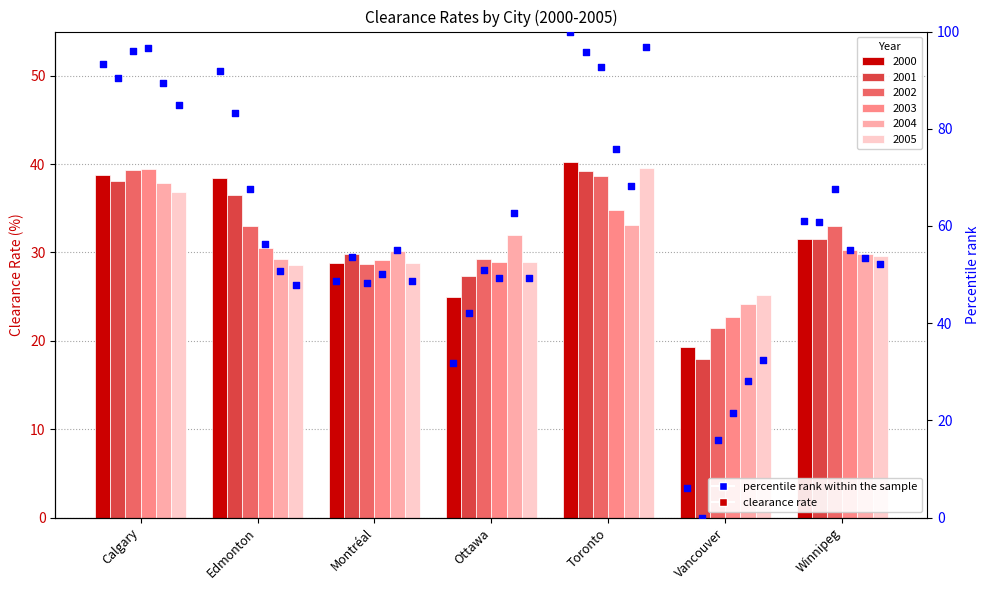

Which has a higher value, Montréal or Winnipeg?

Winnipeg